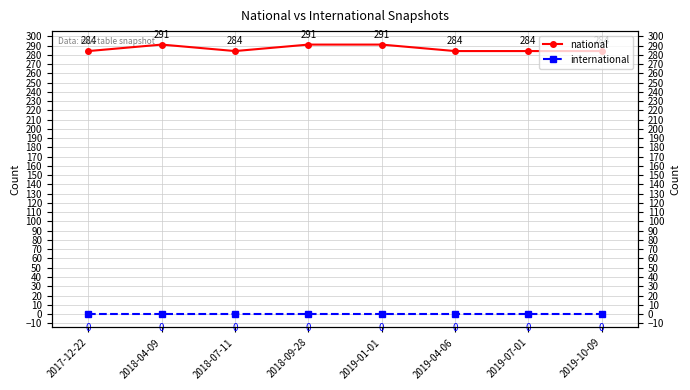

At which label does national reach its peak?

2018-04-09